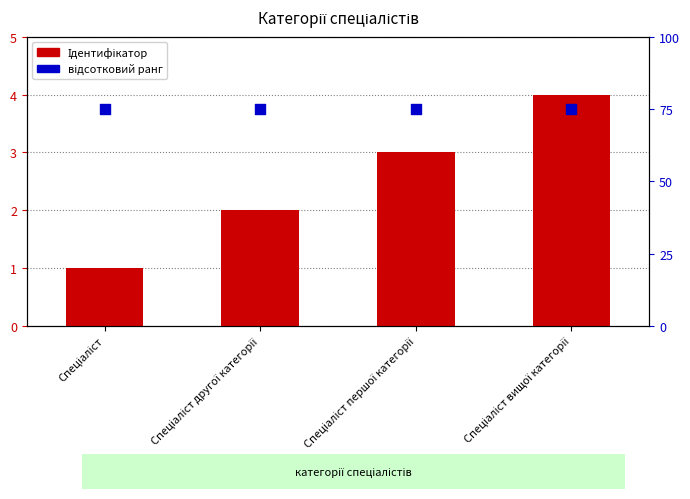

Which series has the widest spread of Y values?

Ідентифікатор